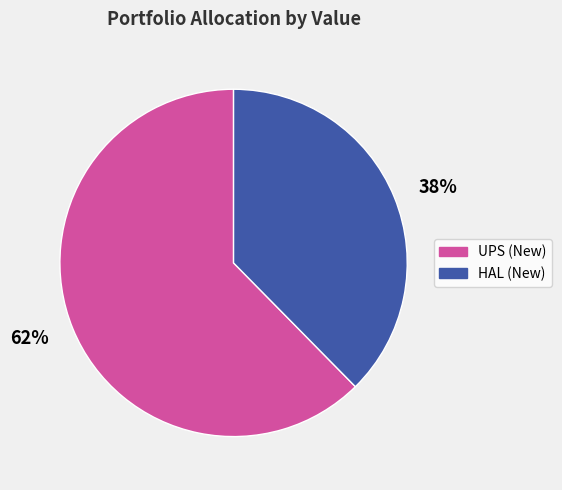

To the nearest percent, what is the combined percentage of 62% and 38%?

100%